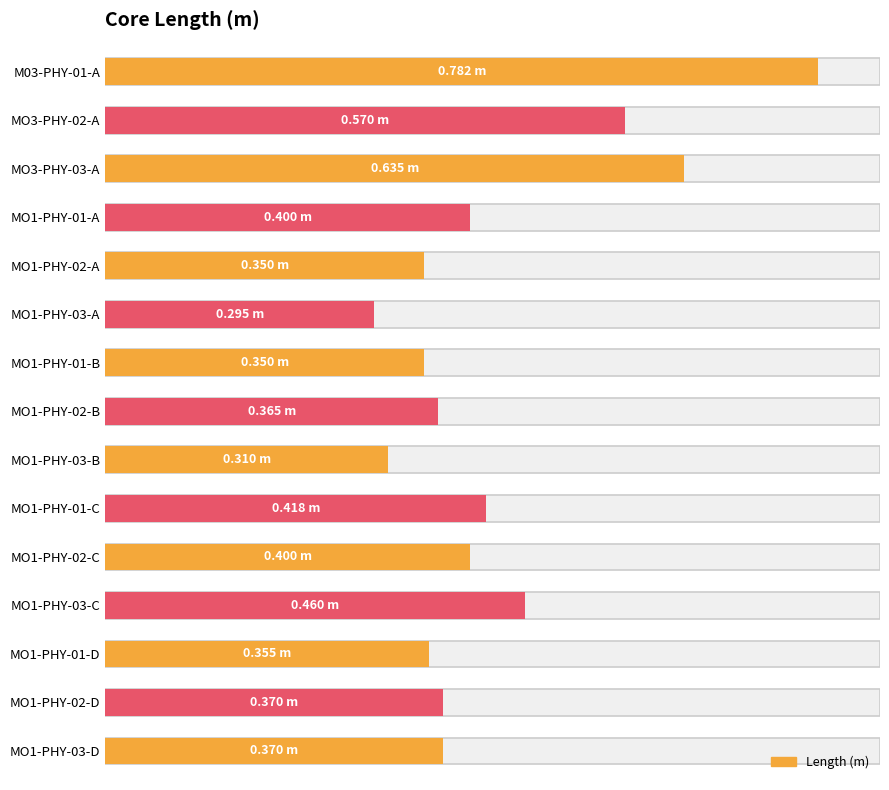

Does the chart contain any negative values?

No